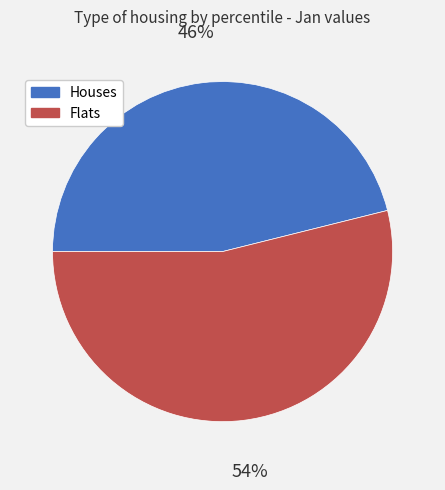

Does any single category account for the majority?

Yes